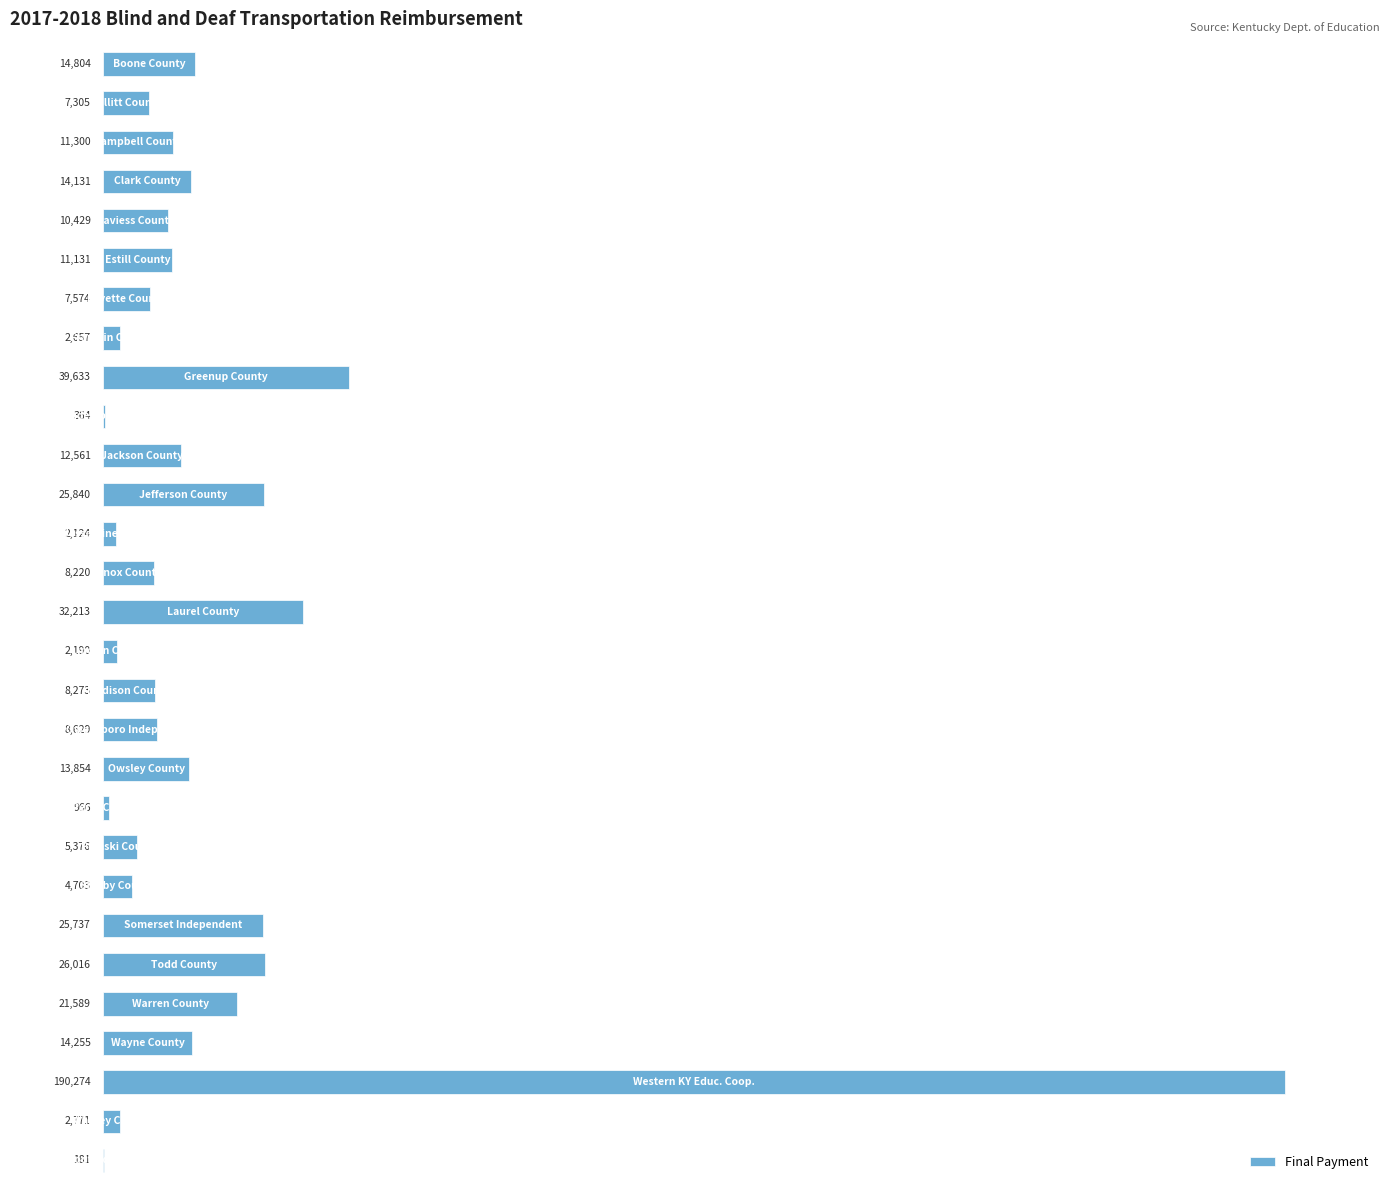

What is the sum of all values?

525100